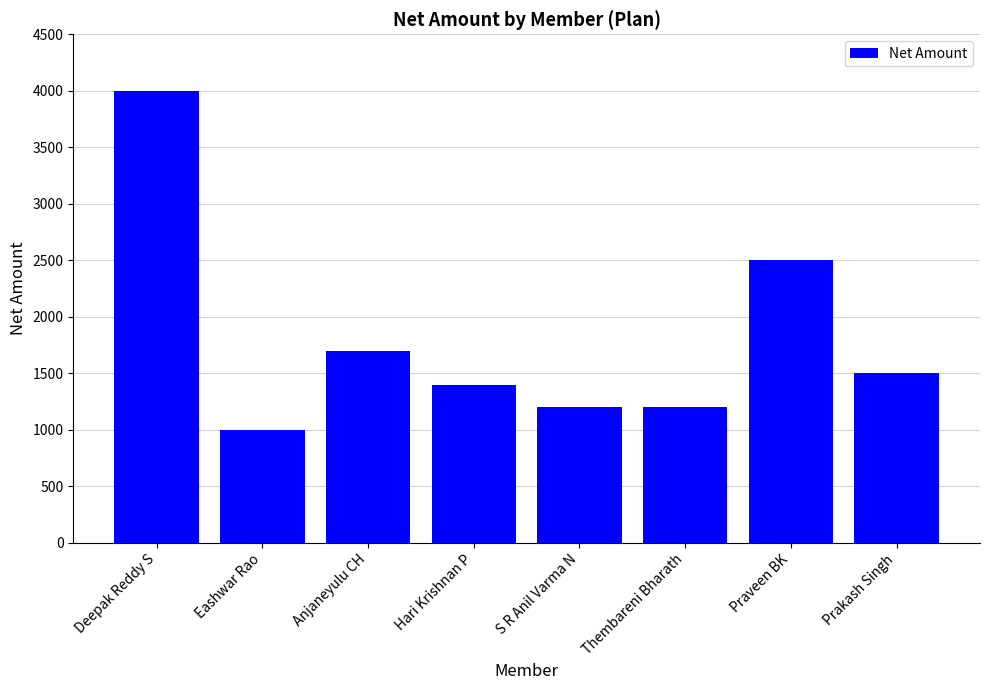

What is the value of the 7th bar from the left?

2500